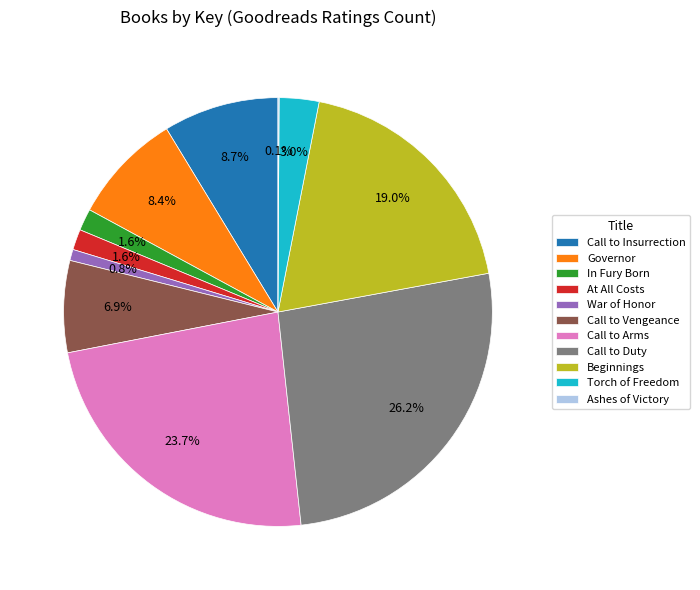

To the nearest percent, what percentage of the pie is Call to Insurrection?

9%